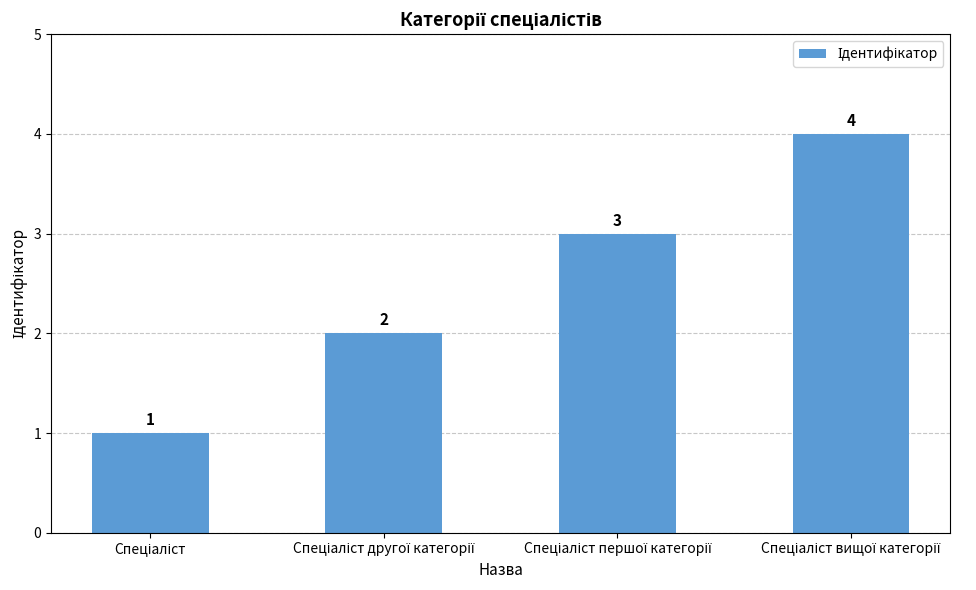

What is the sum of all values?

10